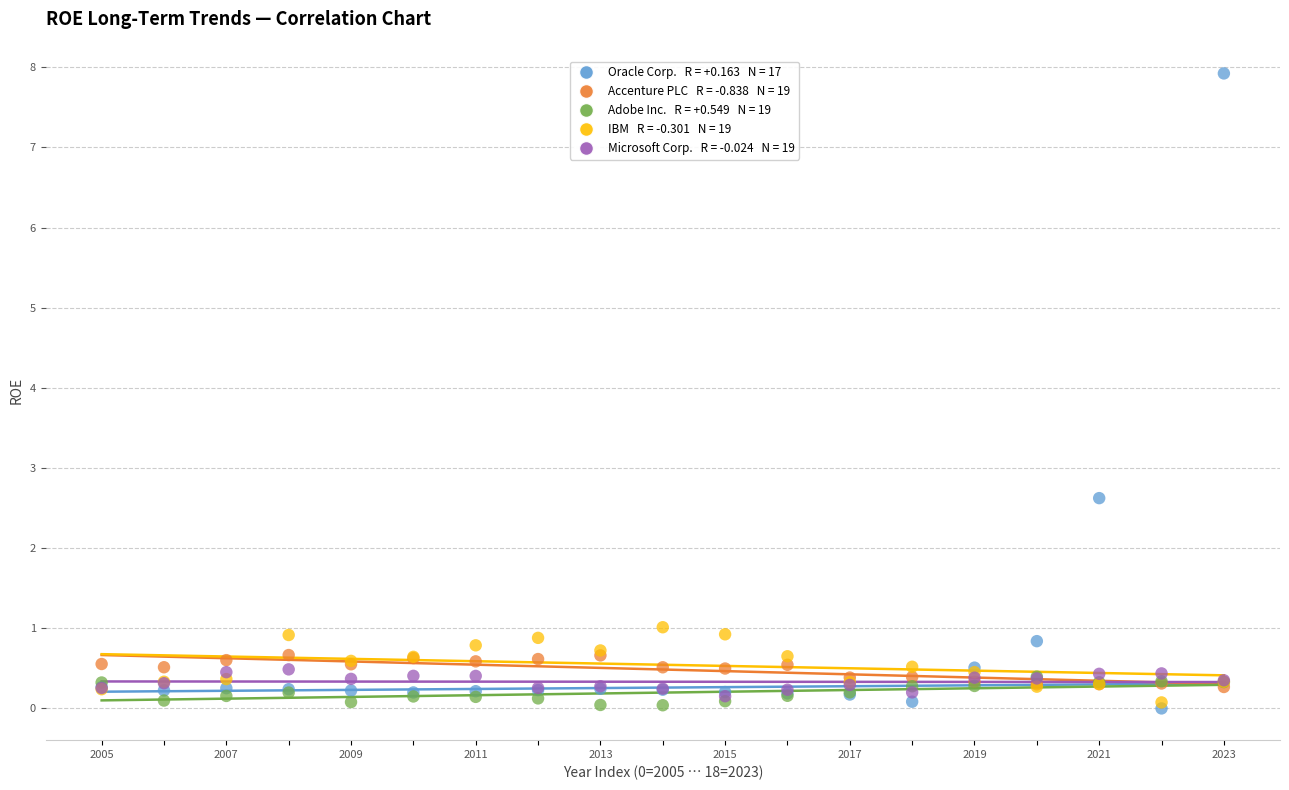

Across all series, what Y value is closest to 3?

2.6